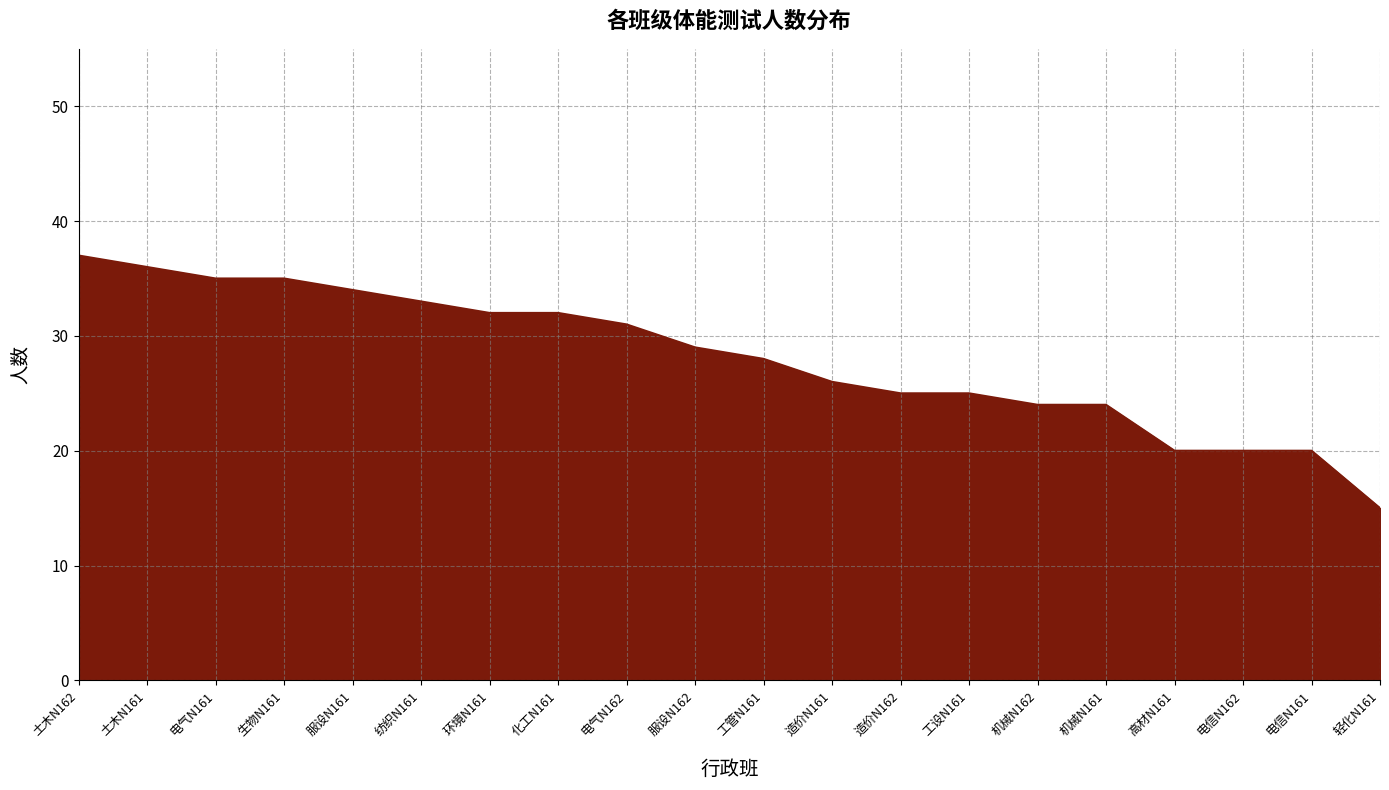

What is the greatest value displayed?

37